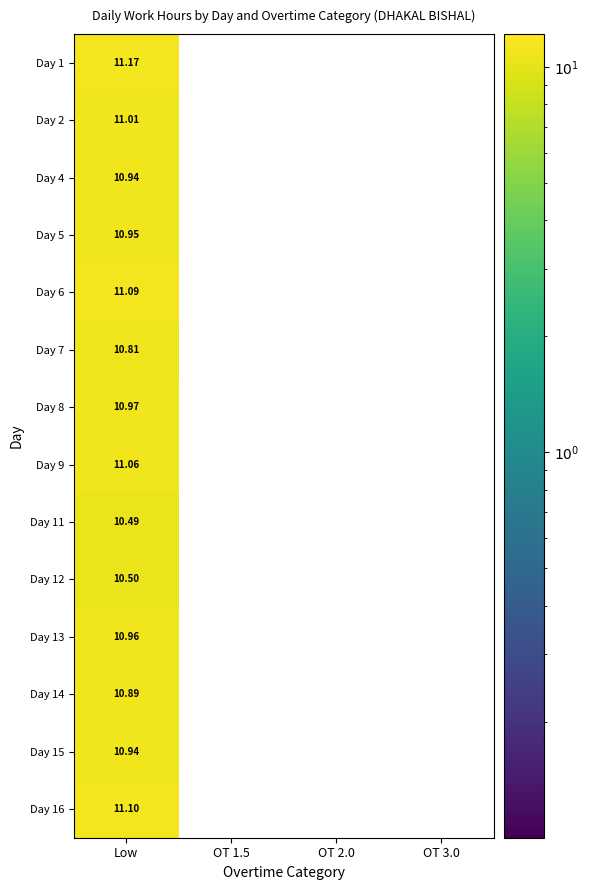

At which category is the sum across all series the highest?

Low